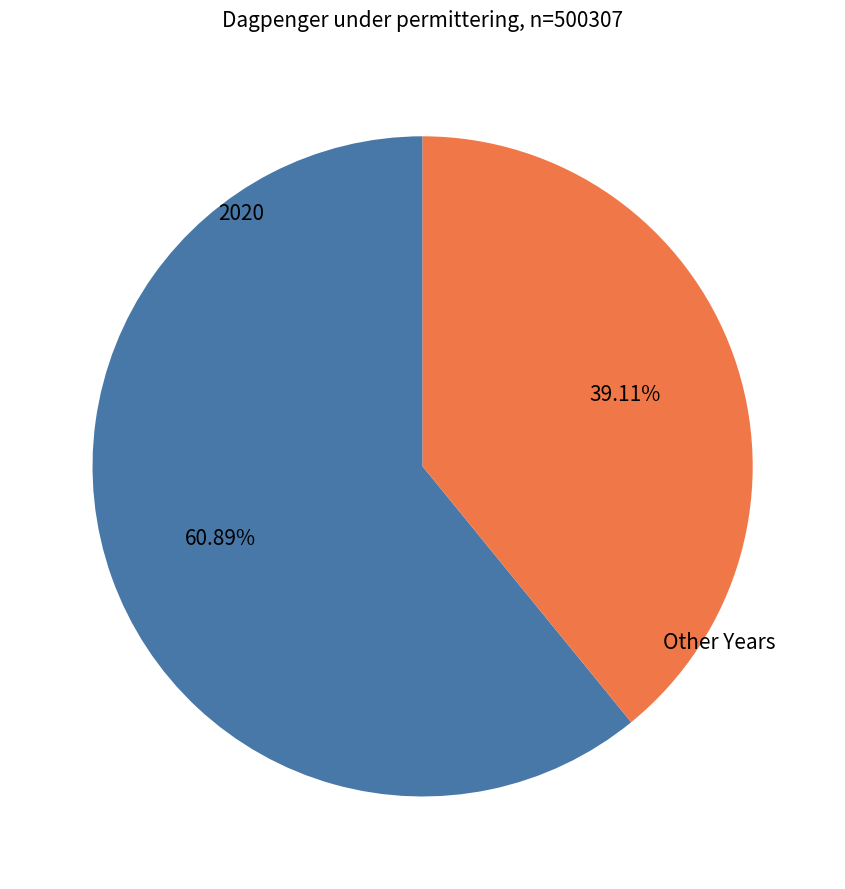

Is there a majority slice in this chart?

Yes